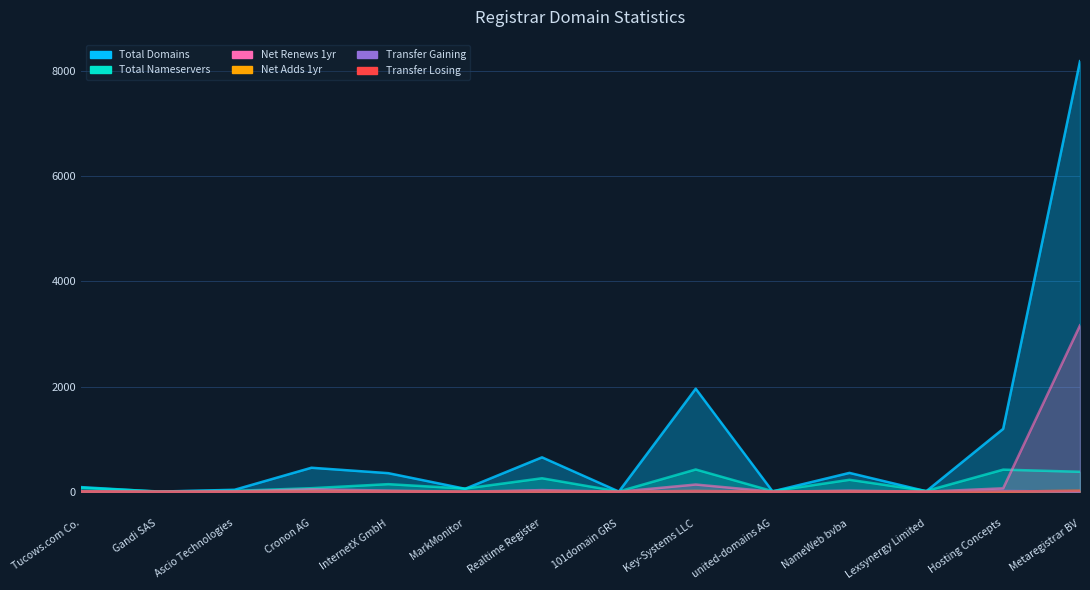

Reading left to right, transcribe all the data shown in this chart.

Total Domains: Tucows.com Co.=88	Gandi SAS=2	Ascio Technologies=37	Cronon AG=456	InternetX GmbH=353	MarkMonitor=56	Realtime Register=654	101domain GRS=3	Key-Systems LLC=1959	united-domains AG=6	NameWeb bvba=358	Lexsynergy Limited=9	Hosting Concepts=1195	Metaregistrar BV=8187
Total Nameservers: Tucows.com Co.=76	Gandi SAS=6	Ascio Technologies=17	Cronon AG=67	InternetX GmbH=144	MarkMonitor=60	Realtime Register=256	101domain GRS=5	Key-Systems LLC=423	united-domains AG=11	NameWeb bvba=227	Lexsynergy Limited=15	Hosting Concepts=420	Metaregistrar BV=379
Net Renews 1yr: Tucows.com Co.=10	Gandi SAS=0	Ascio Technologies=7	Cronon AG=46	InternetX GmbH=22	MarkMonitor=0	Realtime Register=31	101domain GRS=0	Key-Systems LLC=137	united-domains AG=1	NameWeb bvba=21	Lexsynergy Limited=1	Hosting Concepts=65	Metaregistrar BV=3164
Net Adds 1yr: Tucows.com Co.=0	Gandi SAS=0	Ascio Technologies=0	Cronon AG=9	InternetX GmbH=3	MarkMonitor=0	Realtime Register=1	101domain GRS=0	Key-Systems LLC=15	united-domains AG=0	NameWeb bvba=3	Lexsynergy Limited=0	Hosting Concepts=4	Metaregistrar BV=16
Transfer Gaining: Tucows.com Co.=1	Gandi SAS=0	Ascio Technologies=0	Cronon AG=3	InternetX GmbH=1	MarkMonitor=0	Realtime Register=5	101domain GRS=0	Key-Systems LLC=13	united-domains AG=0	NameWeb bvba=2	Lexsynergy Limited=0	Hosting Concepts=15	Metaregistrar BV=2
Transfer Losing: Tucows.com Co.=4	Gandi SAS=0	Ascio Technologies=0	Cronon AG=1	InternetX GmbH=2	MarkMonitor=0	Realtime Register=4	101domain GRS=0	Key-Systems LLC=9	united-domains AG=1	NameWeb bvba=2	Lexsynergy Limited=0	Hosting Concepts=3	Metaregistrar BV=20